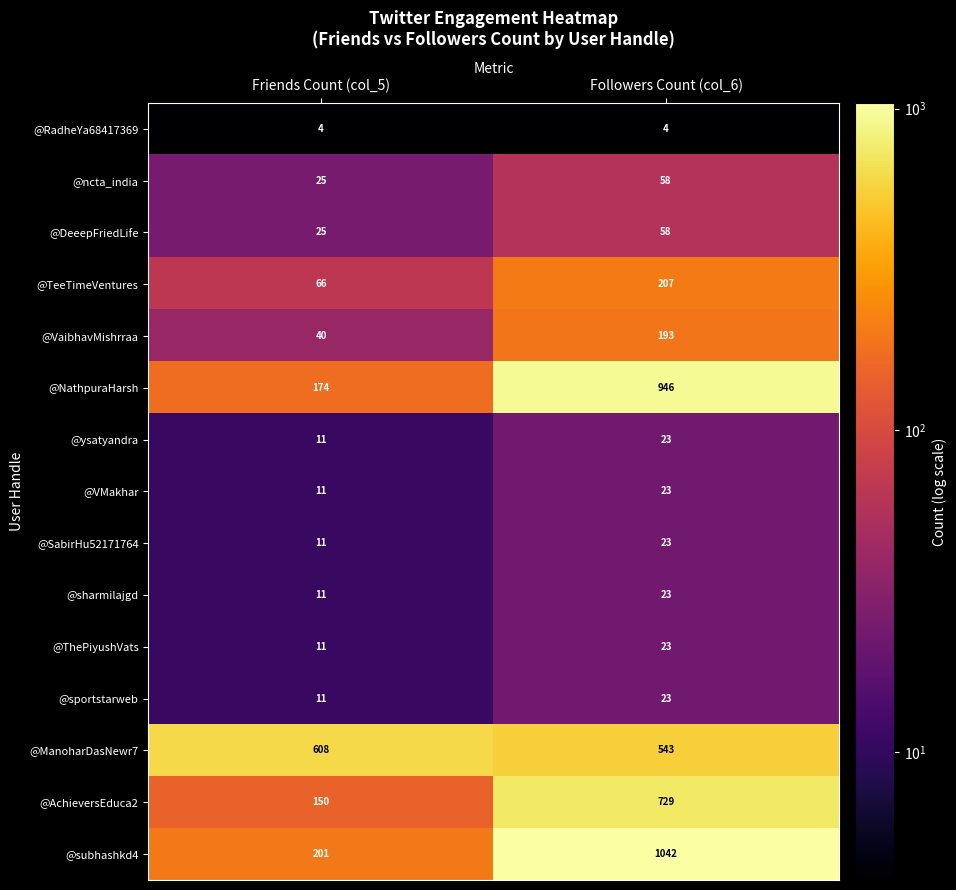

Which category has the highest value in the @VMakhar series?

Followers Count (col_6)